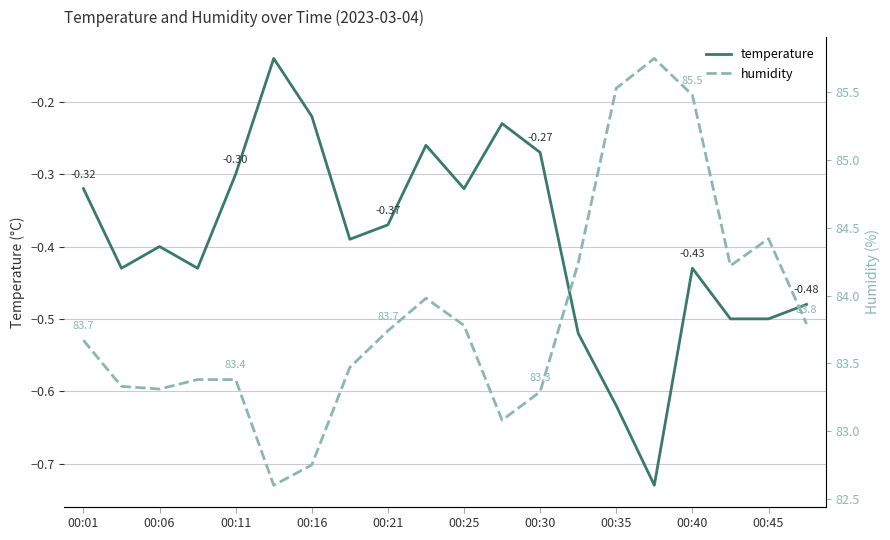

Which has a higher value, 15 or 00:40?

00:40